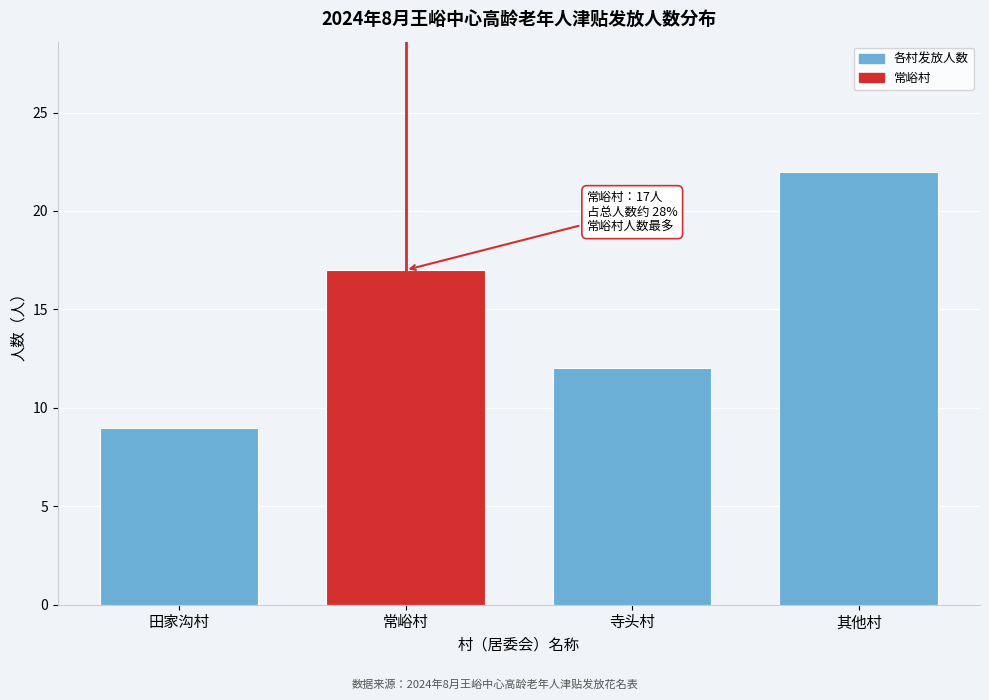

Reading left to right, what are all the values shown in this chart?

田家沟村=9	常峪村=17	寺头村=12	其他村=22